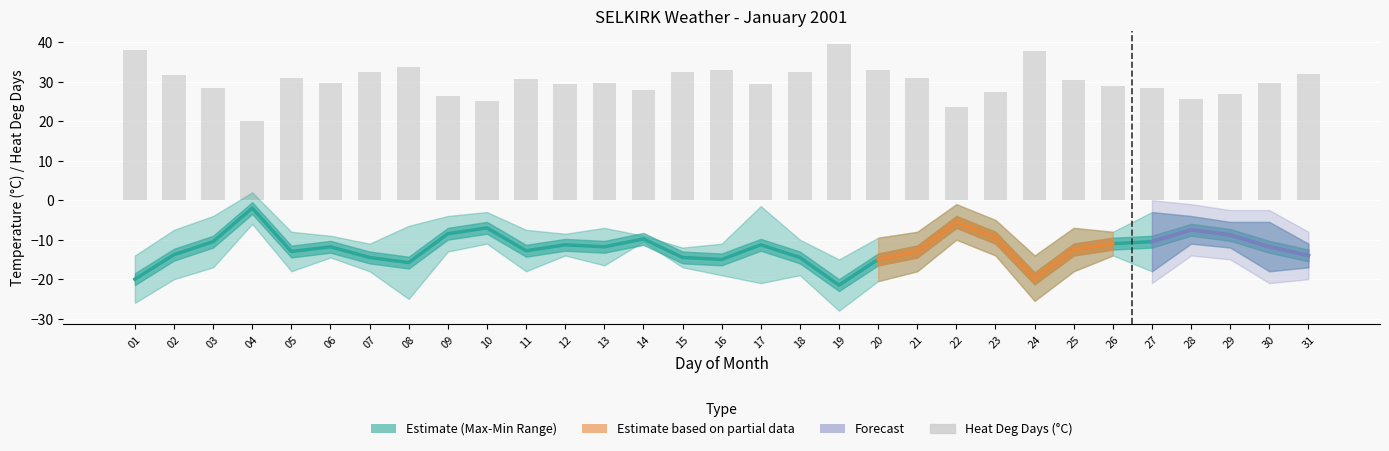

The Heat Deg Days (°C) series shows 21.5 at 21. True or false?

False